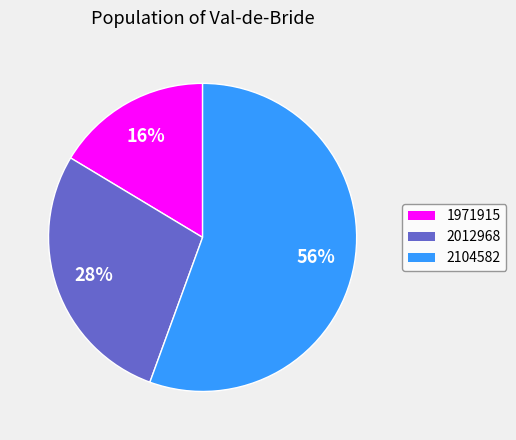

How many segments does this pie chart have?

3